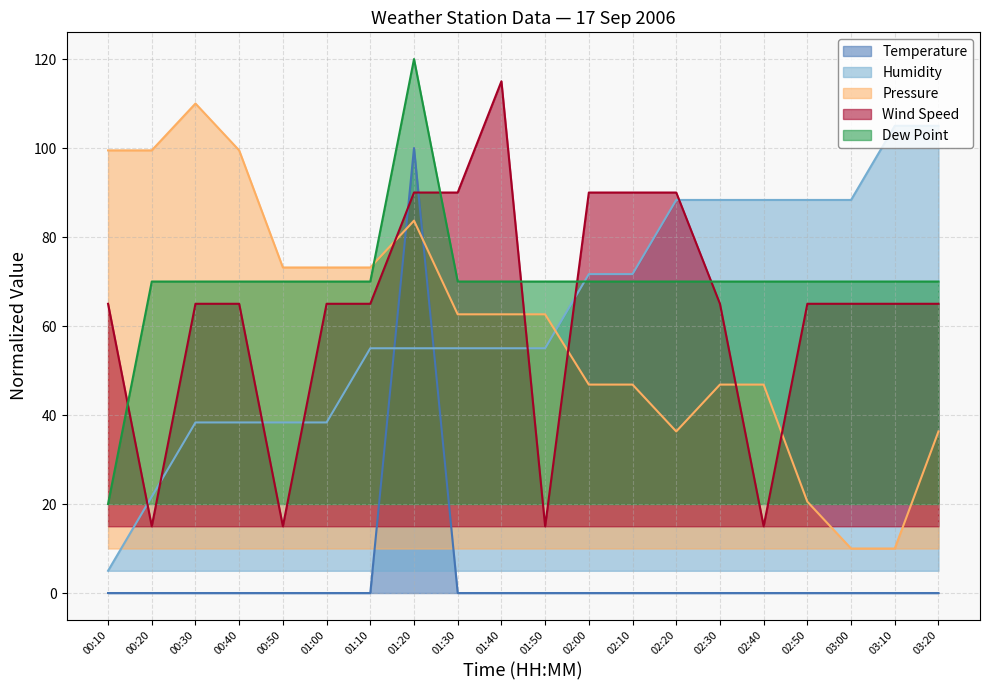

Which category has the highest value in the Dew Point series?

01:20